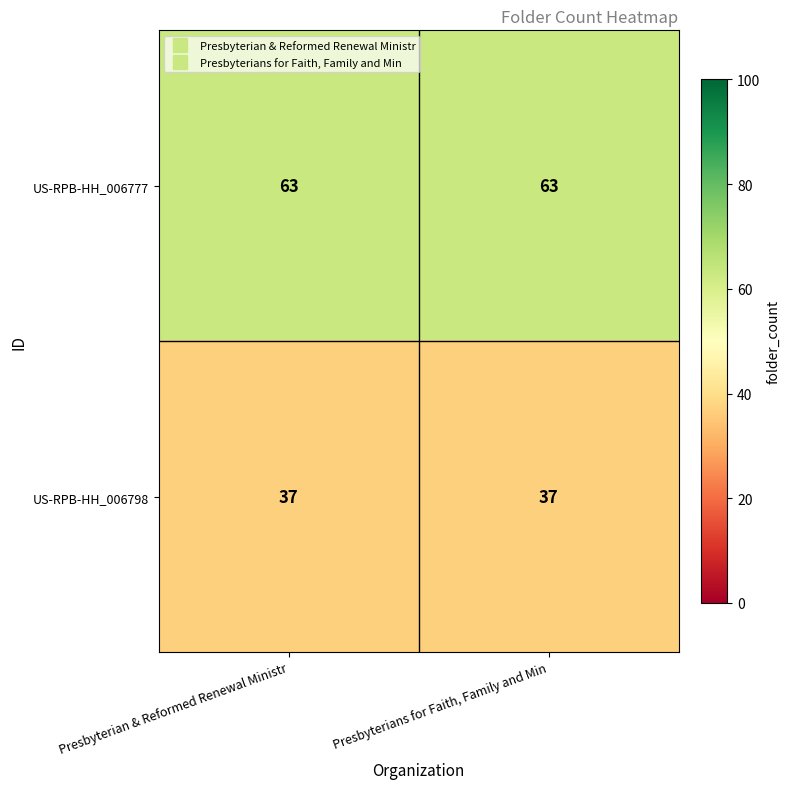

Rank the series by their average value, from lowest to highest.

US-RPB-HH_006798, US-RPB-HH_006777